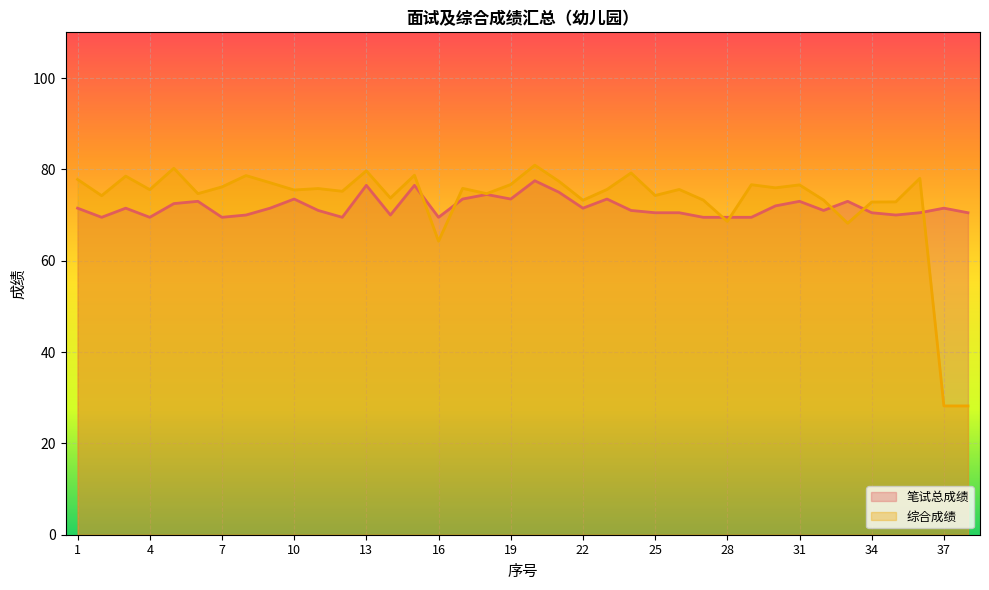

At which category does 综合成绩 reach its first local peak?

3